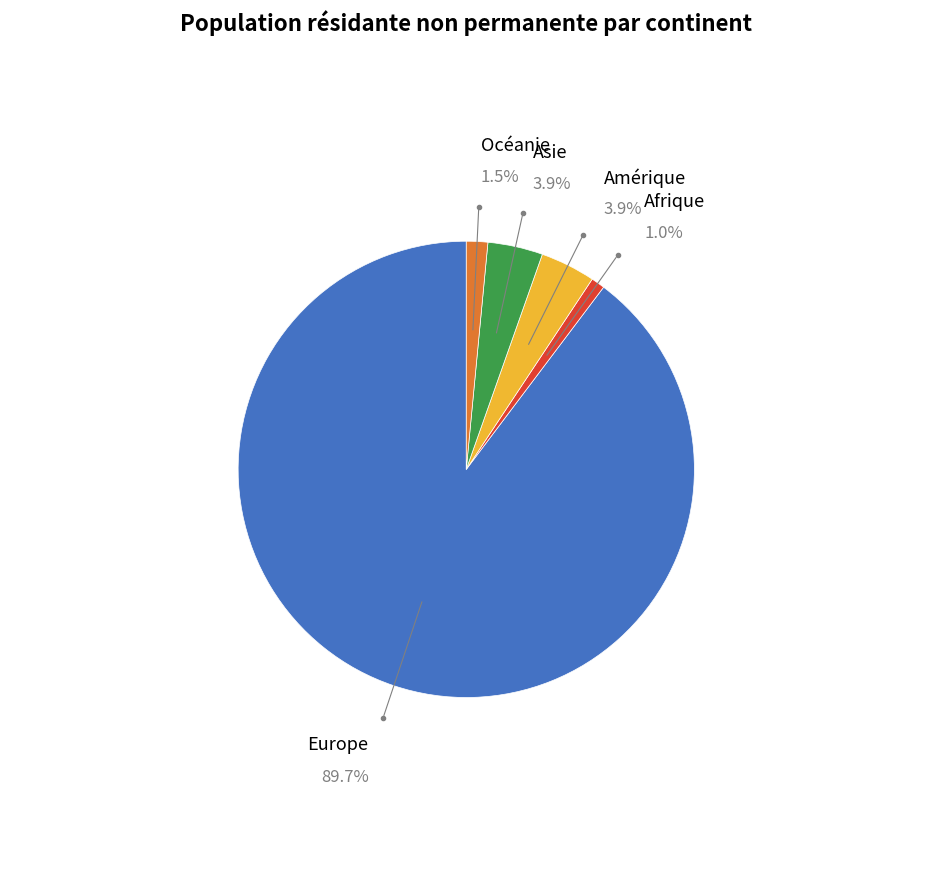

How many segments does this pie chart have?

5